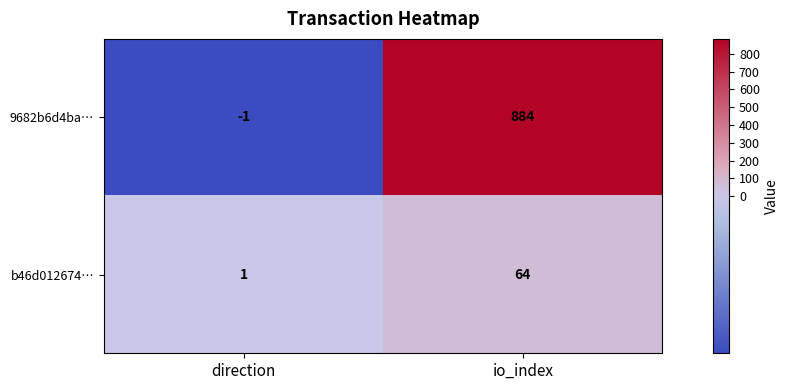

At how many categories does at least one series exceed 784?

1